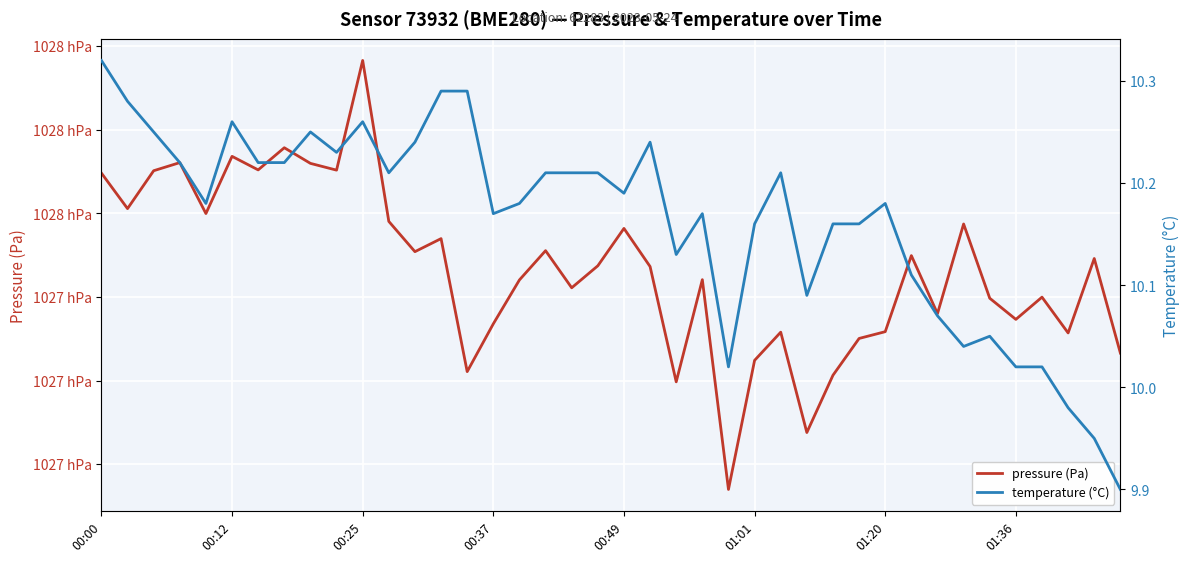

What is the greatest value displayed?

102768.3